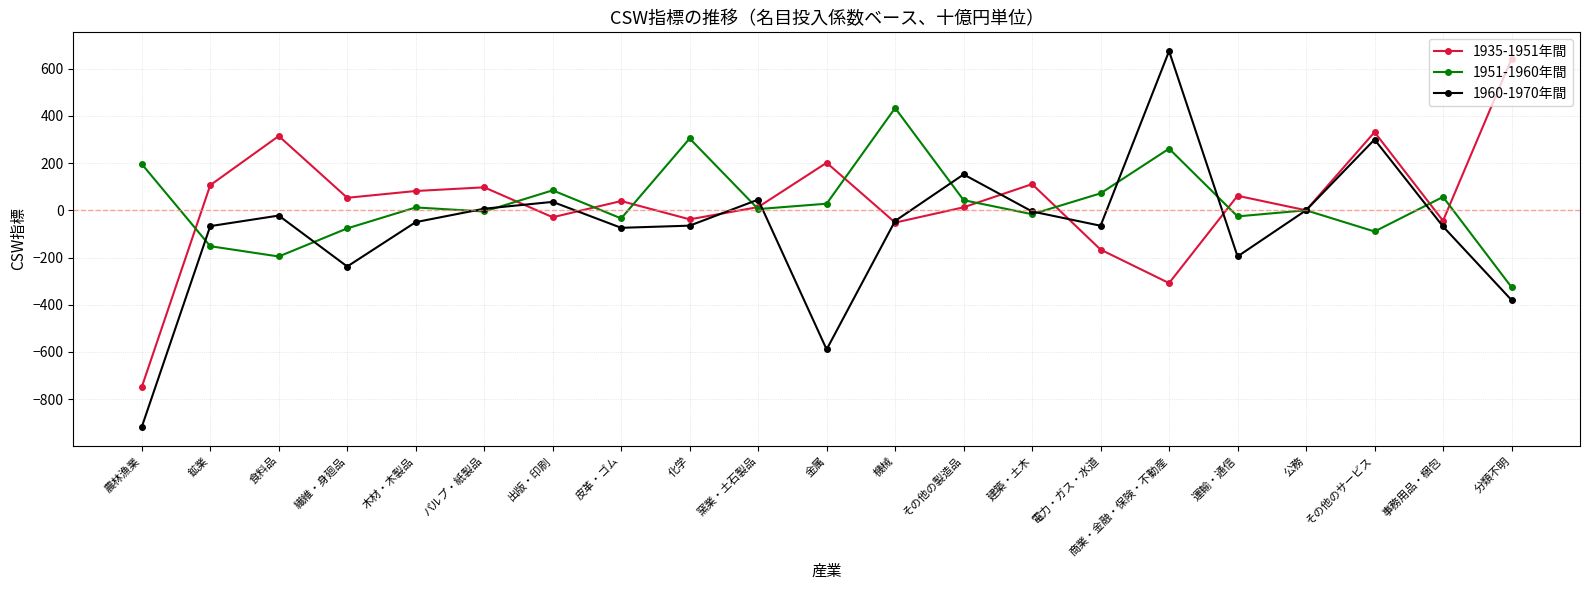

What is the label of the 2nd point from the right?

事務用品・梱包